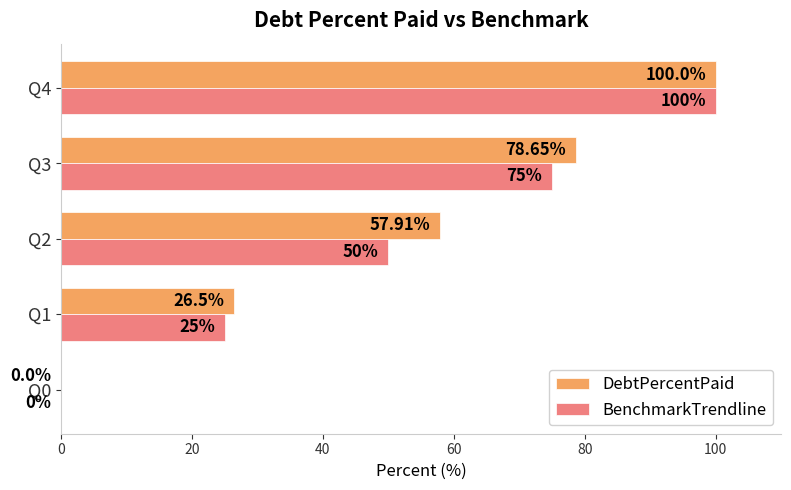

What is the sum of all BenchmarkTrendline values?

250.0